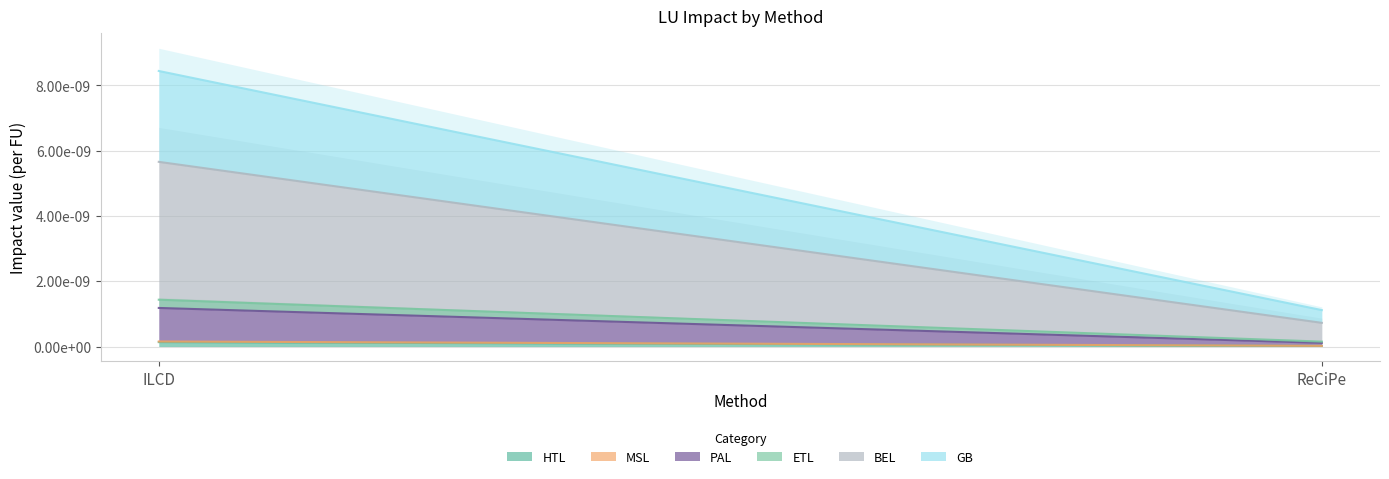

The value of HTL at ReCiPe is 0.0. True or false?

True